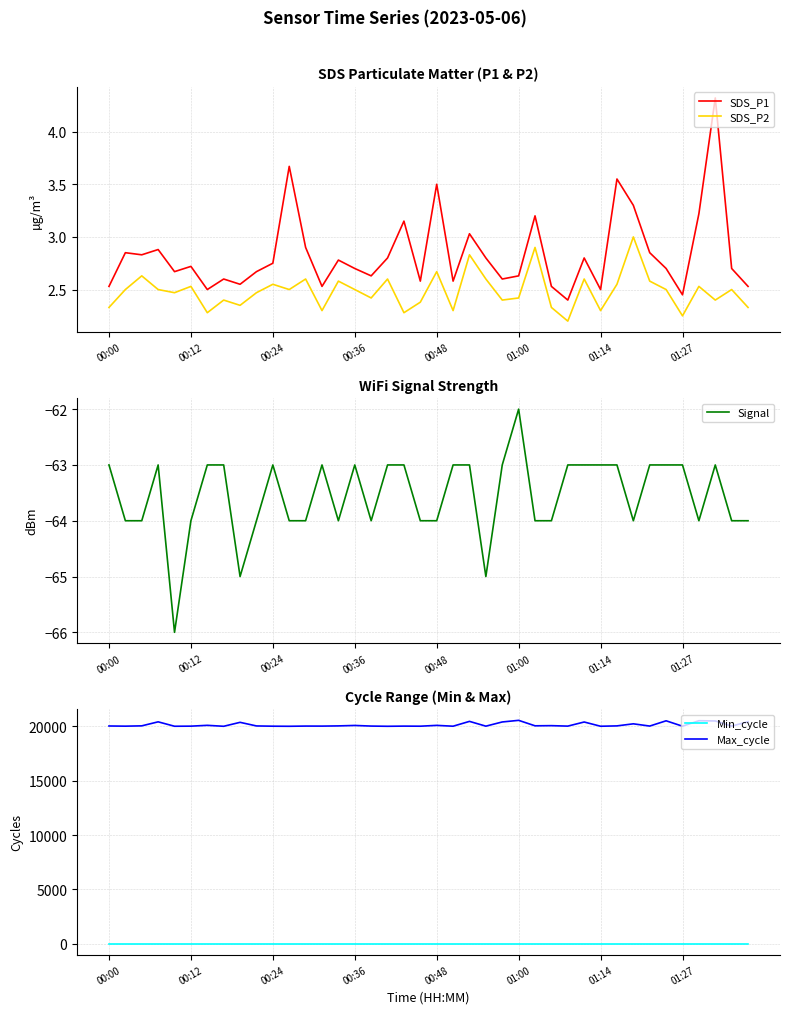

True or false: SDS_P1 and SDS_P2 cross at least once.

False